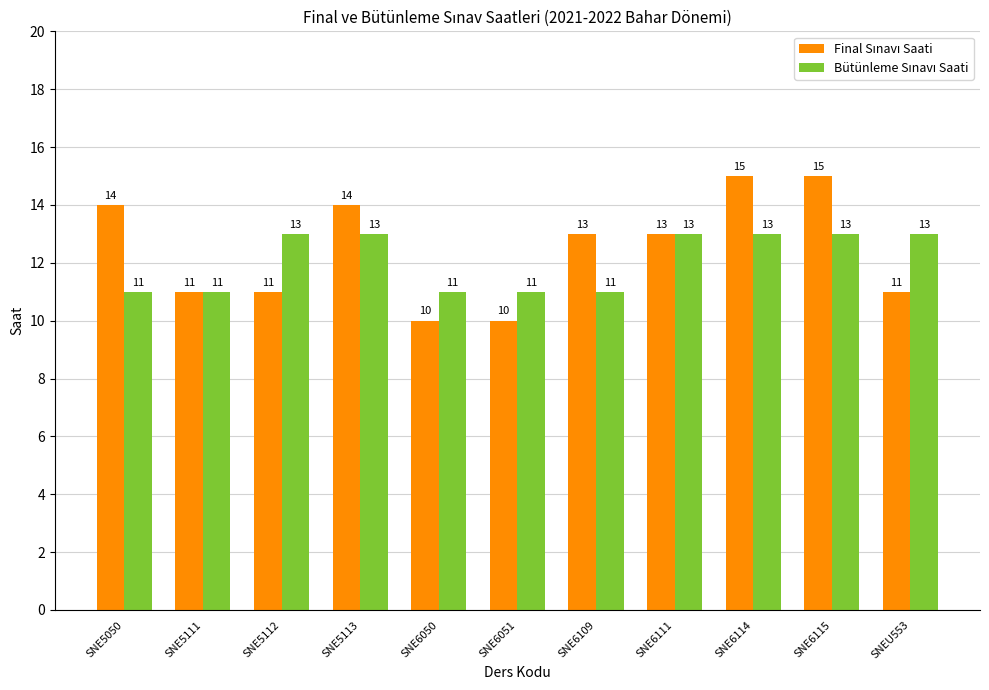

What is the label of the 5th bar from the right?

SNE6109